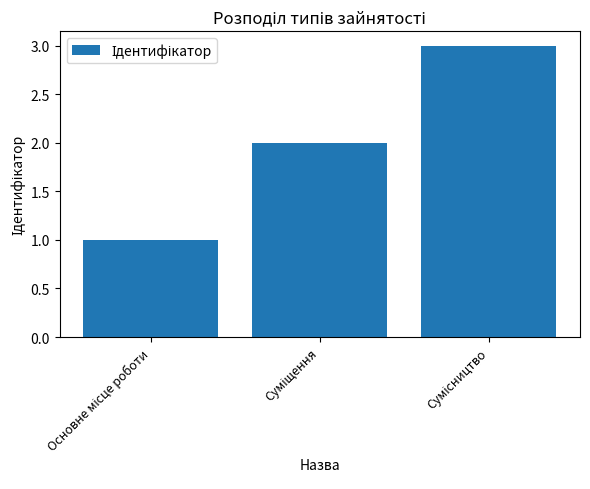

What is the greatest value displayed?

3